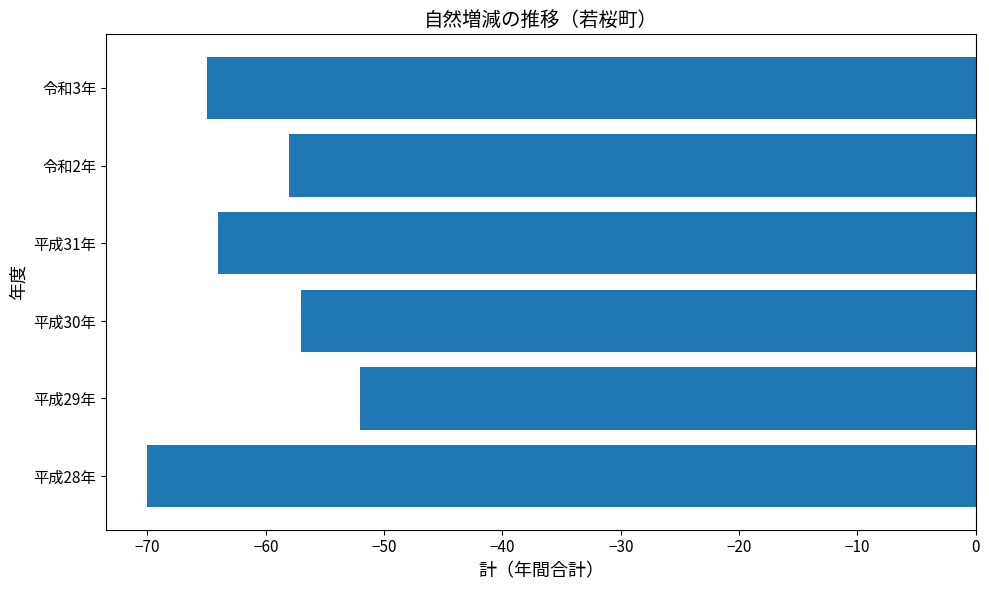

Which has a higher value, 平成30年 or 平成29年?

平成29年